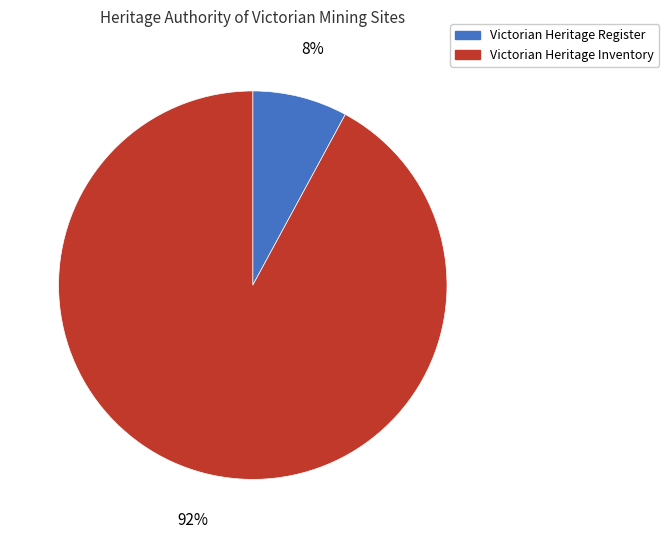

Is there any slice that represents more than half of the pie?

Yes